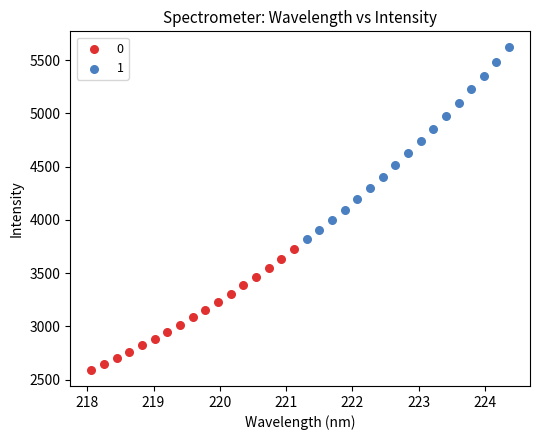

What are all the series names shown in the legend?

0, 1